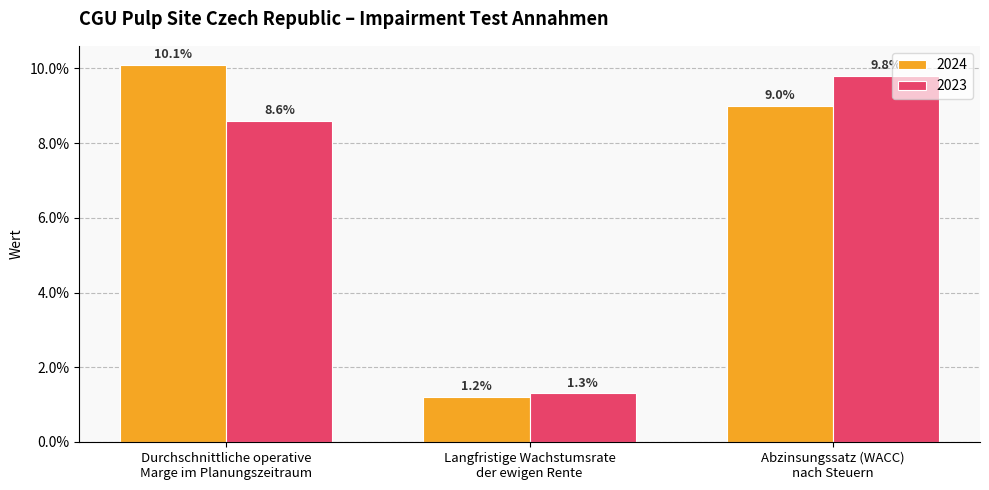

What are all the series names shown in the legend?

2024, 2023